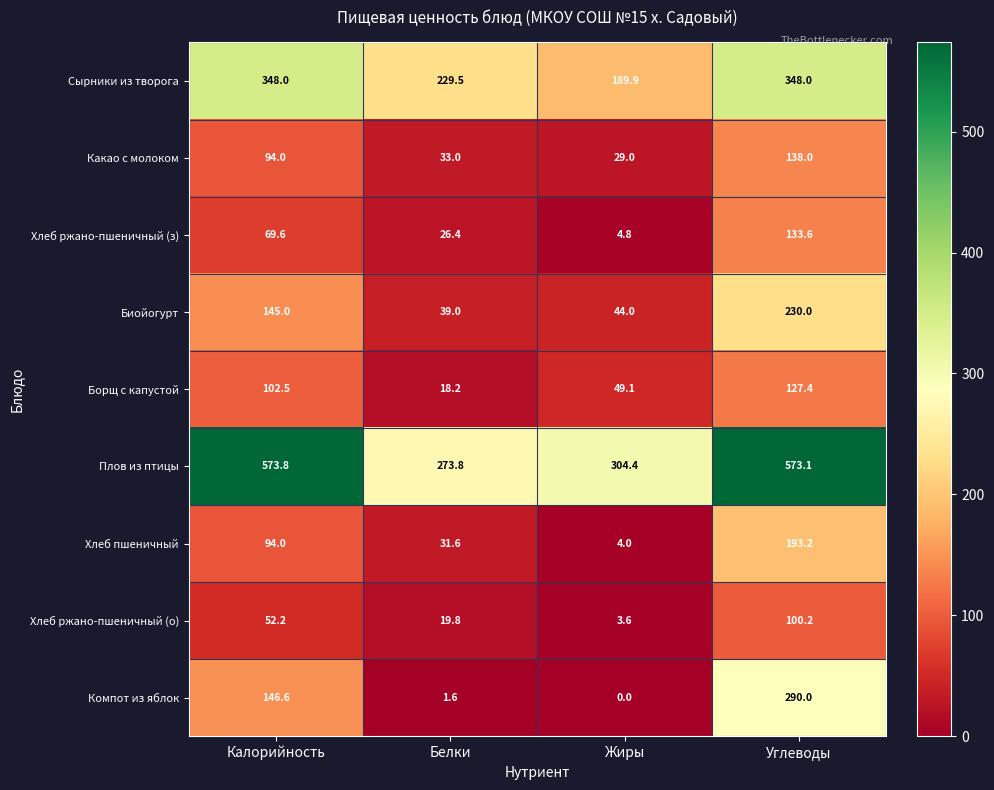

At which category does the chart reach its peak across all series?

Калорийность